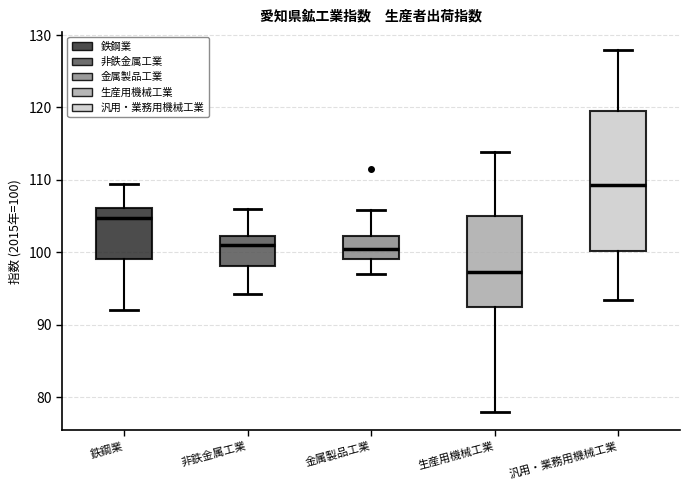

Reading left to right, transcribe this box plot: for each box, give where its median line is, the range the box spans, and where its two whiskers end, as read against the y-axis. The values are not printed on the chart, so give them approximately, as read against the axis.

鉄鋼業: median 105, box 99 to 106, whiskers 92 to 109
非鉄金属工業: median 101, box 98 to 102, whiskers 94 to 106
金属製品工業: median 100, box 99 to 102, whiskers 97 to 106
生産用機械工業: median 97, box 92 to 105, whiskers 78 to 114
汎用・業務用機械工業: median 109, box 100 to 120, whiskers 93 to 128